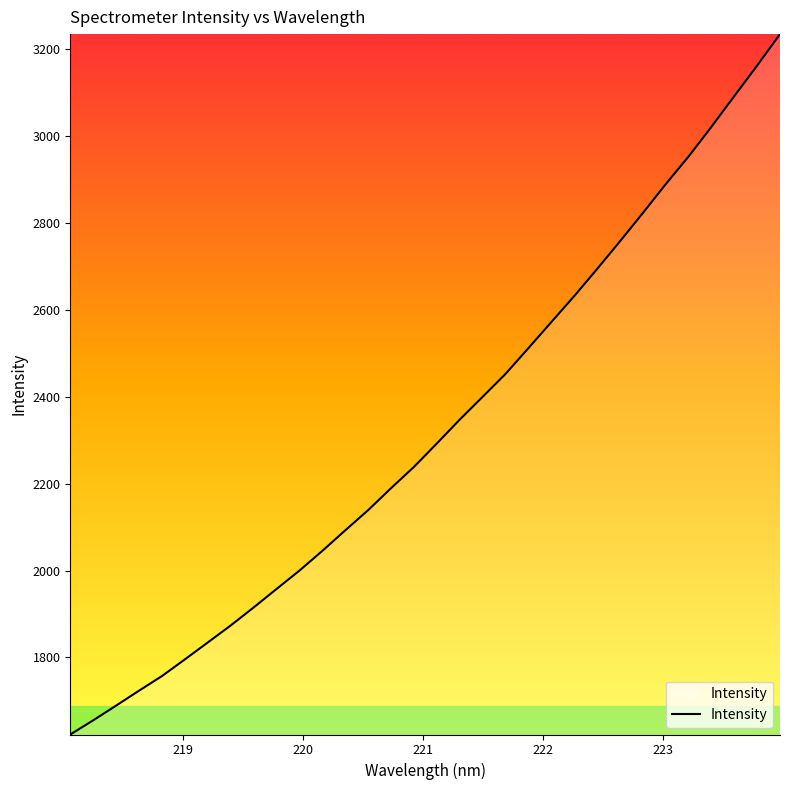

What is the difference between the maximum and minimum values?

1610.3